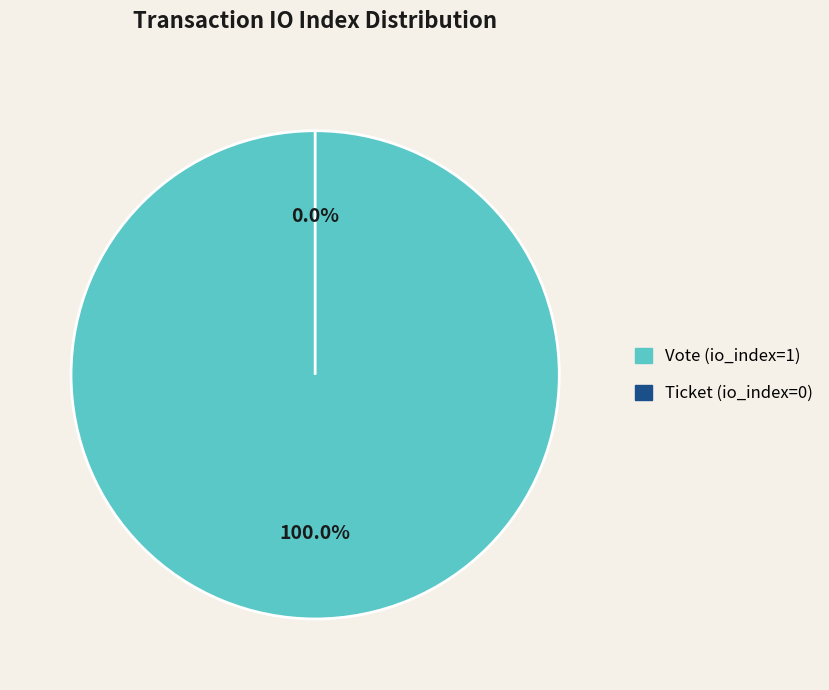

To the nearest percent, what portion does Vote (io_index=1) represent?

100%